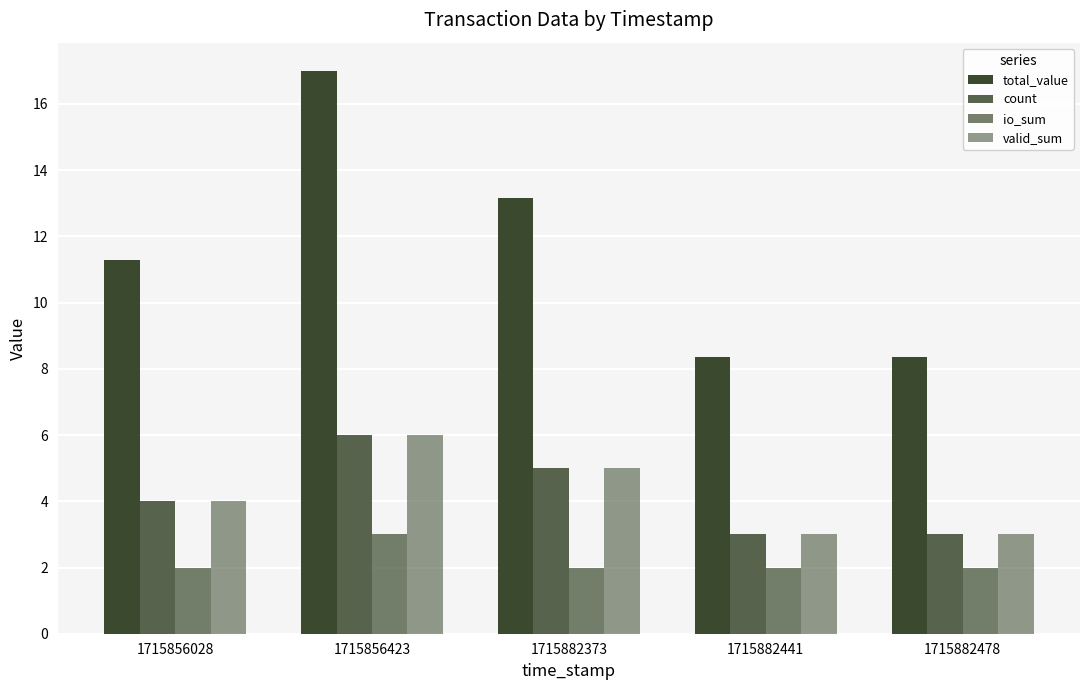

List the series in order of their peak value, lowest first.

io_sum, count, valid_sum, total_value